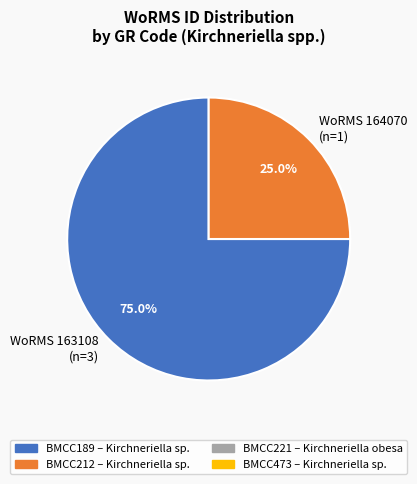

Approximately how many times larger is the value at WoRMS 163108 (n=3) compared to WoRMS 164070 (n=1)?

3.0